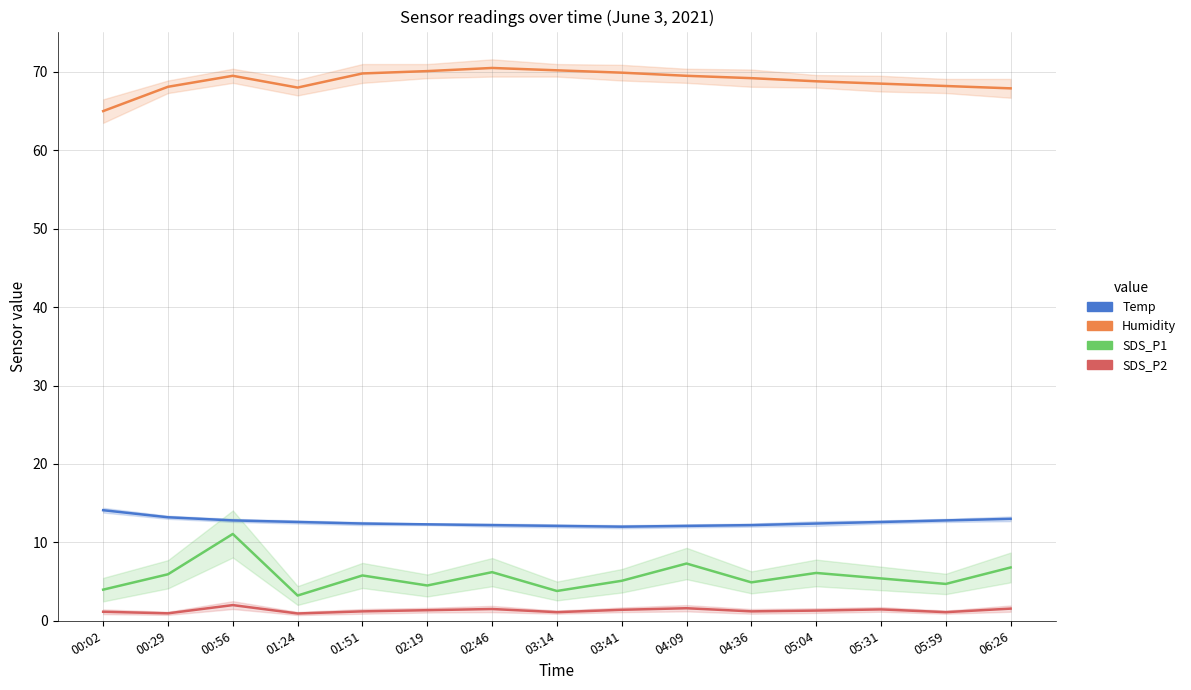

True or false: SDS_P1 and SDS_P2 intersect in this chart.

False